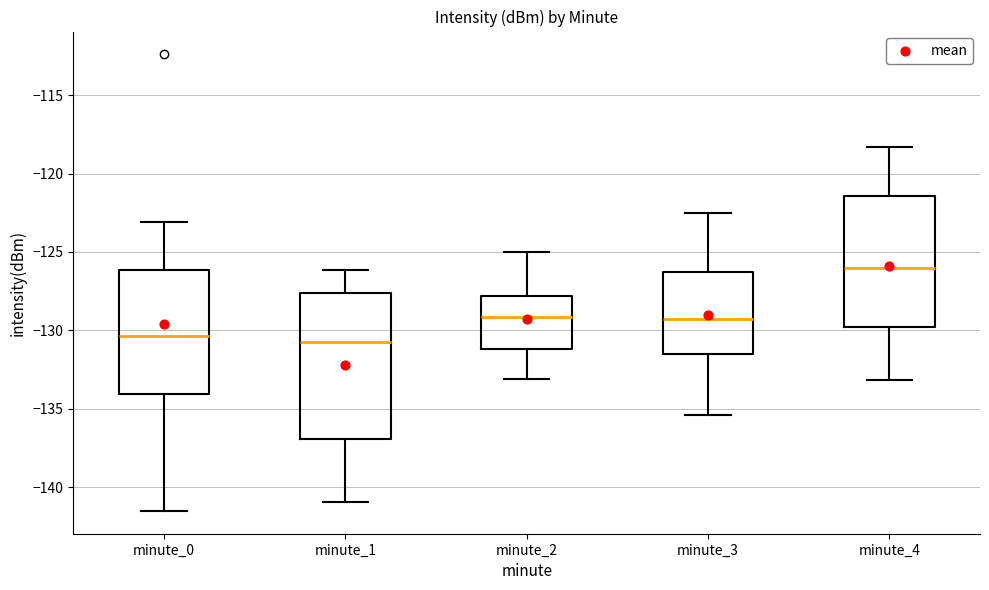

Which box is the tallest, from its lower edge to its upper edge?

minute_1